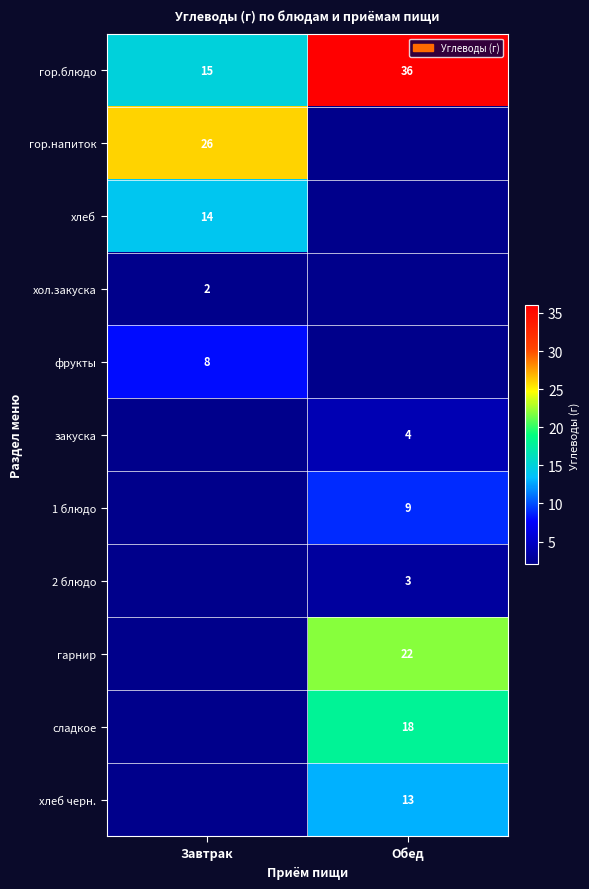

The гор.блюдо series shows 15 at Завтрак. True or false?

True